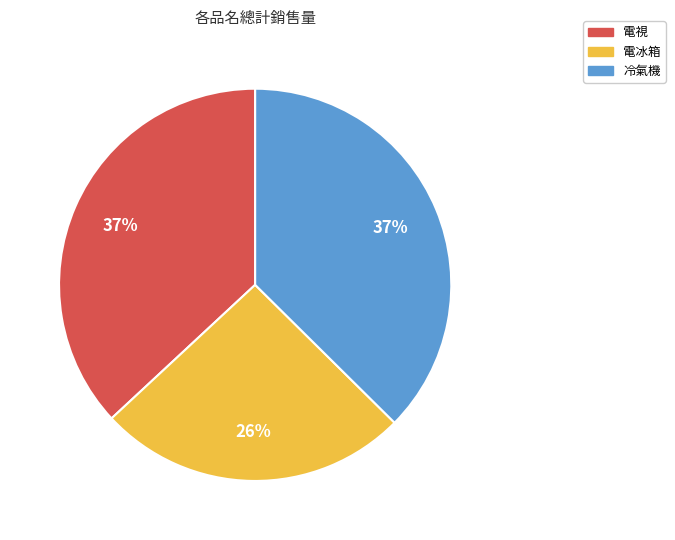

What is the ratio of the value at 冷氣機 to the value at 電視?

1.0